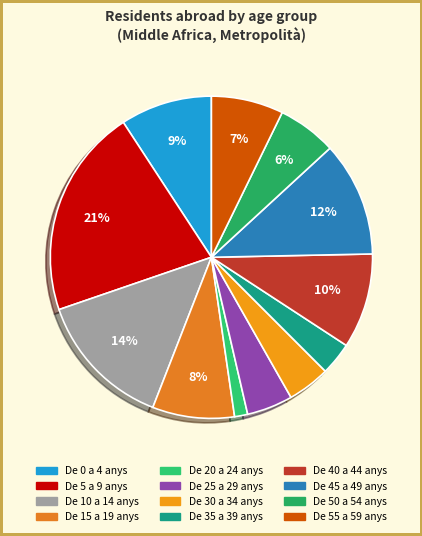

Is it true that De 30 a 34 anys is 10% of the pie?

False